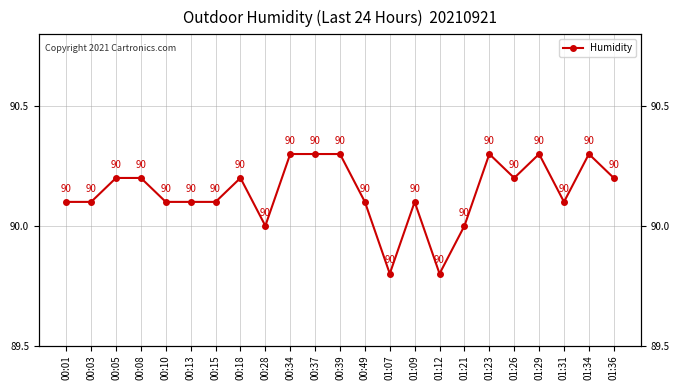

At which category does the data reach its first local peak?

00:18